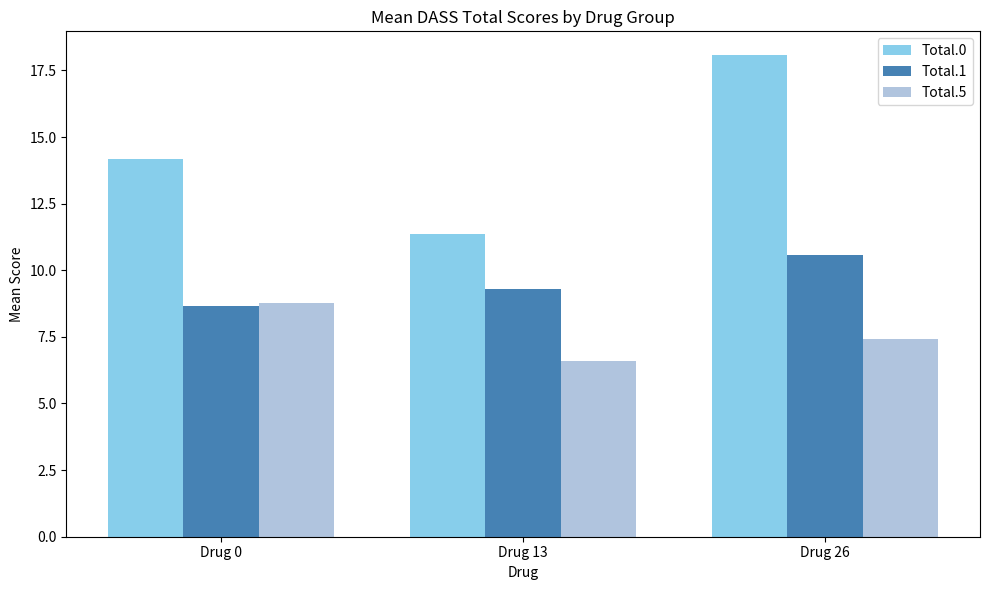

Read the Total.5 value at Drug 26.

7.4